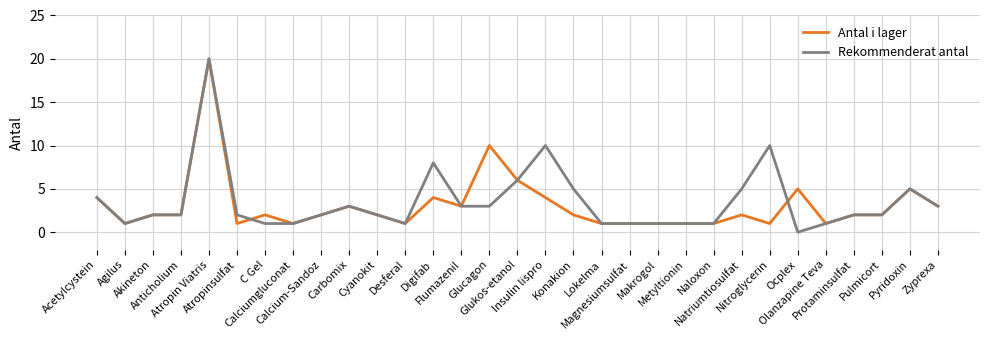

Does the chart have visible grid lines?

Yes